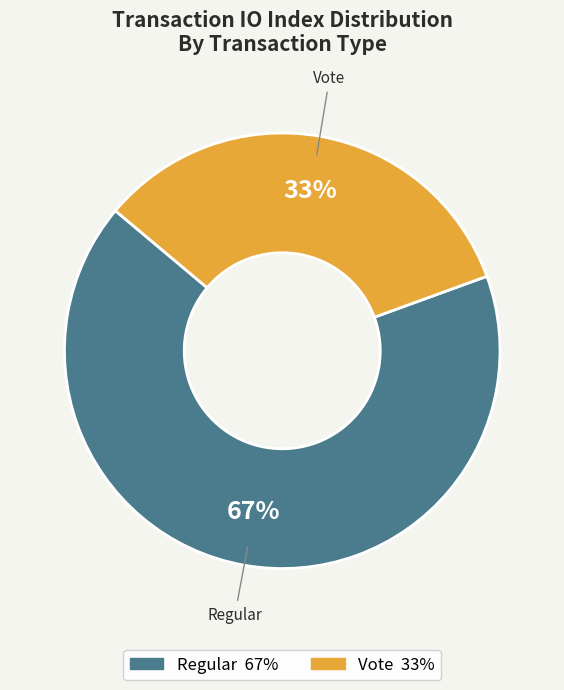

How many slices are in this pie chart?

2